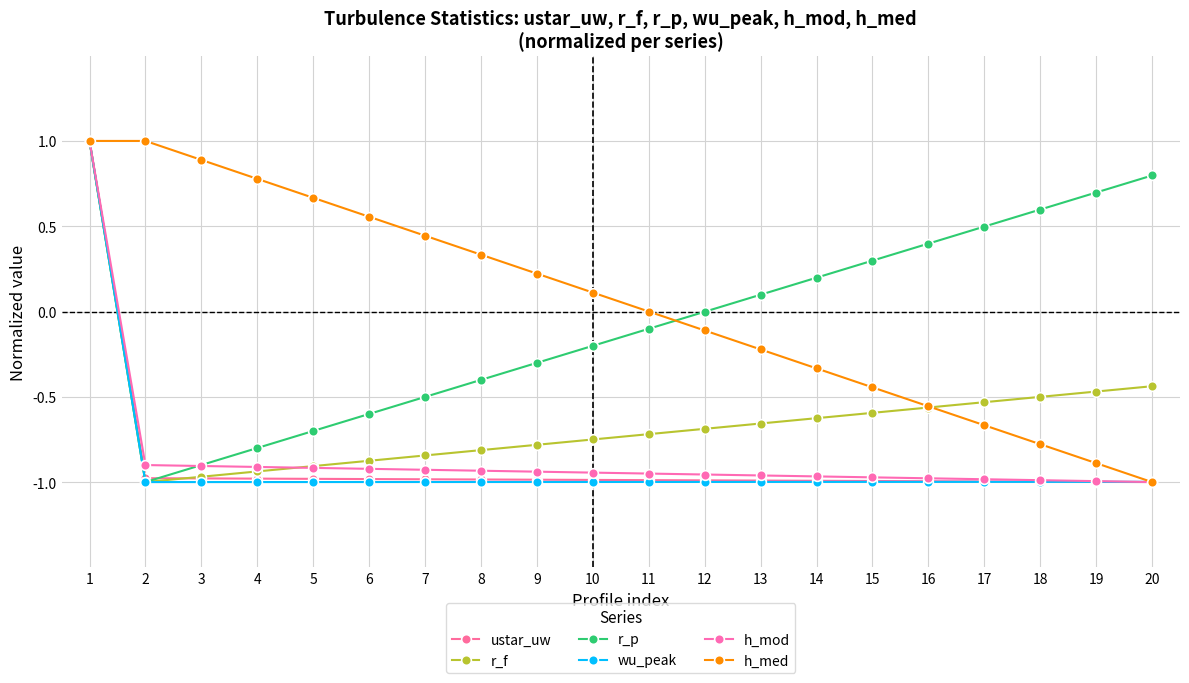

What is the value of the r_f point at the 17th from the left?

-0.5